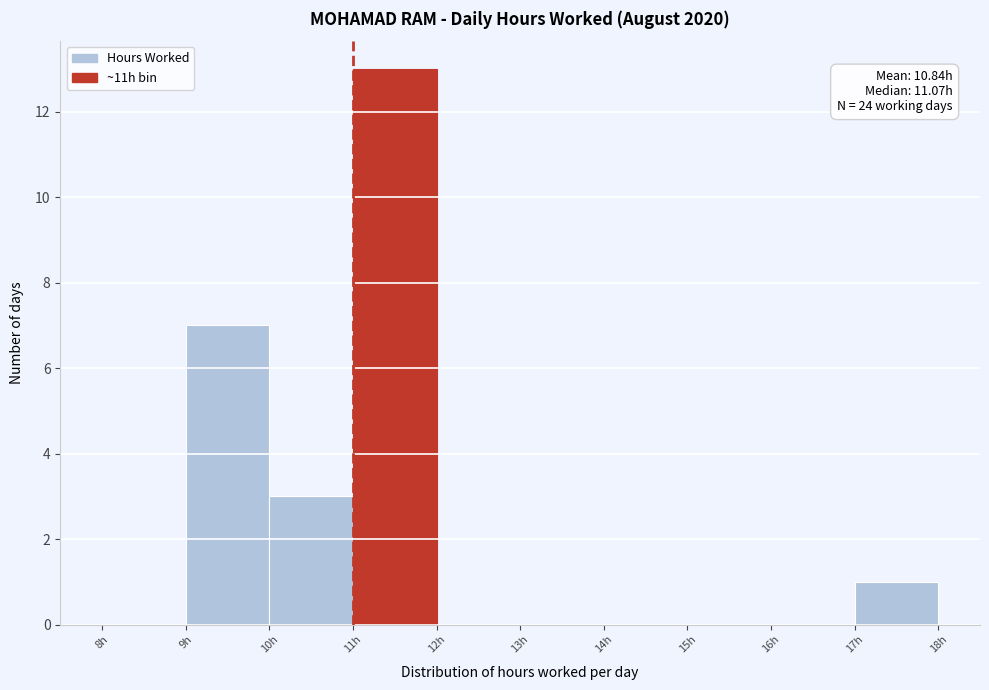

Over which range of the x-axis is the bar tallest?

11 to 12